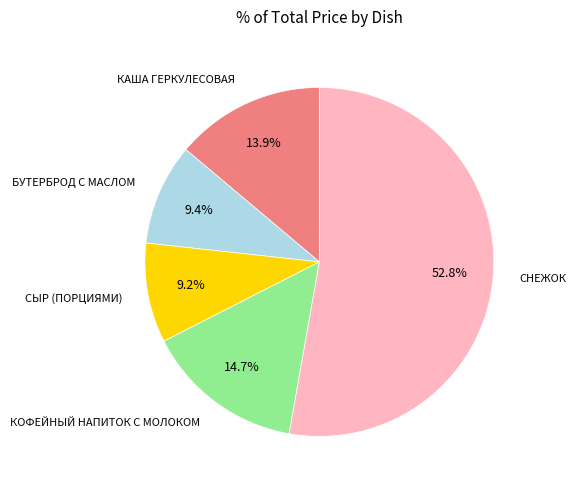

Does any single category account for the majority?

Yes